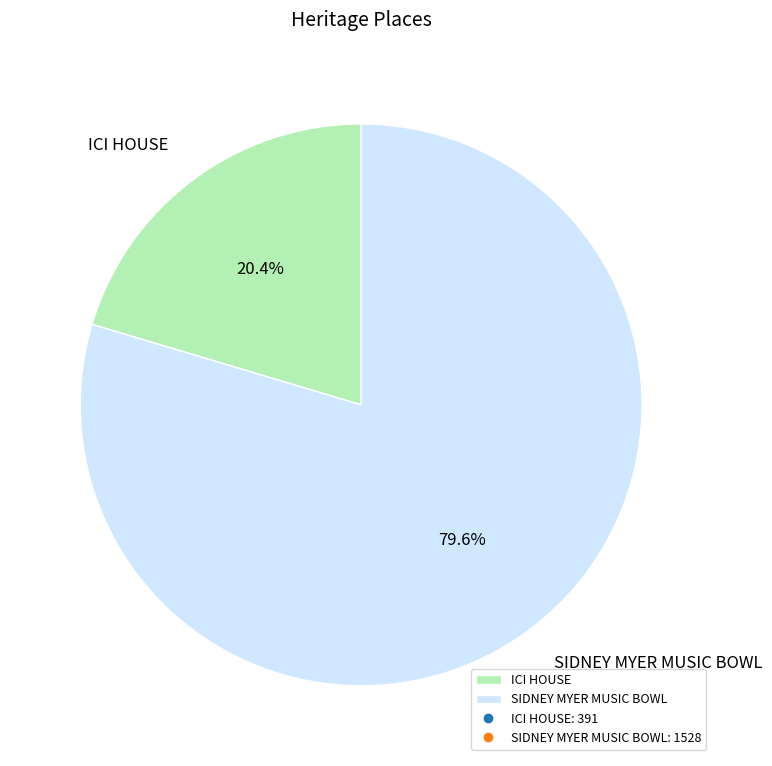

What percentage is NOT represented by SIDNEY MYER MUSIC BOWL?

20.4%